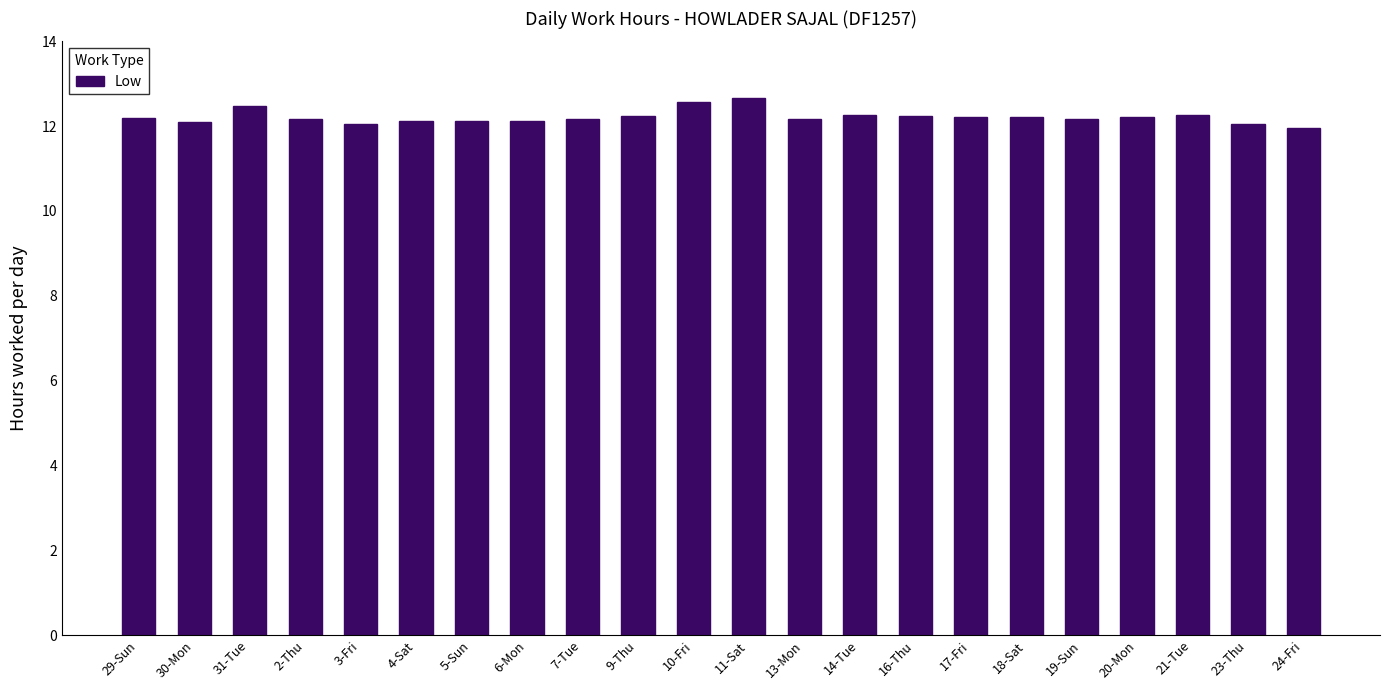

Is it true that the value at 9-Thu is 12.2?

True